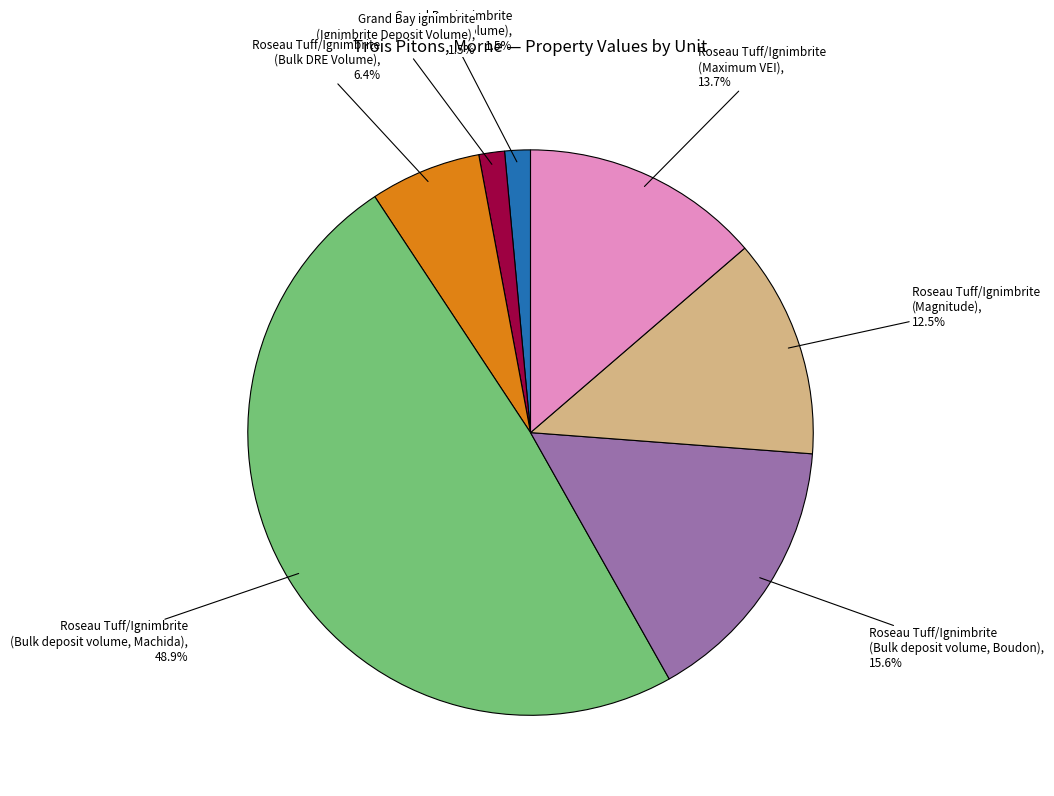

Does any single category account for the majority?

No